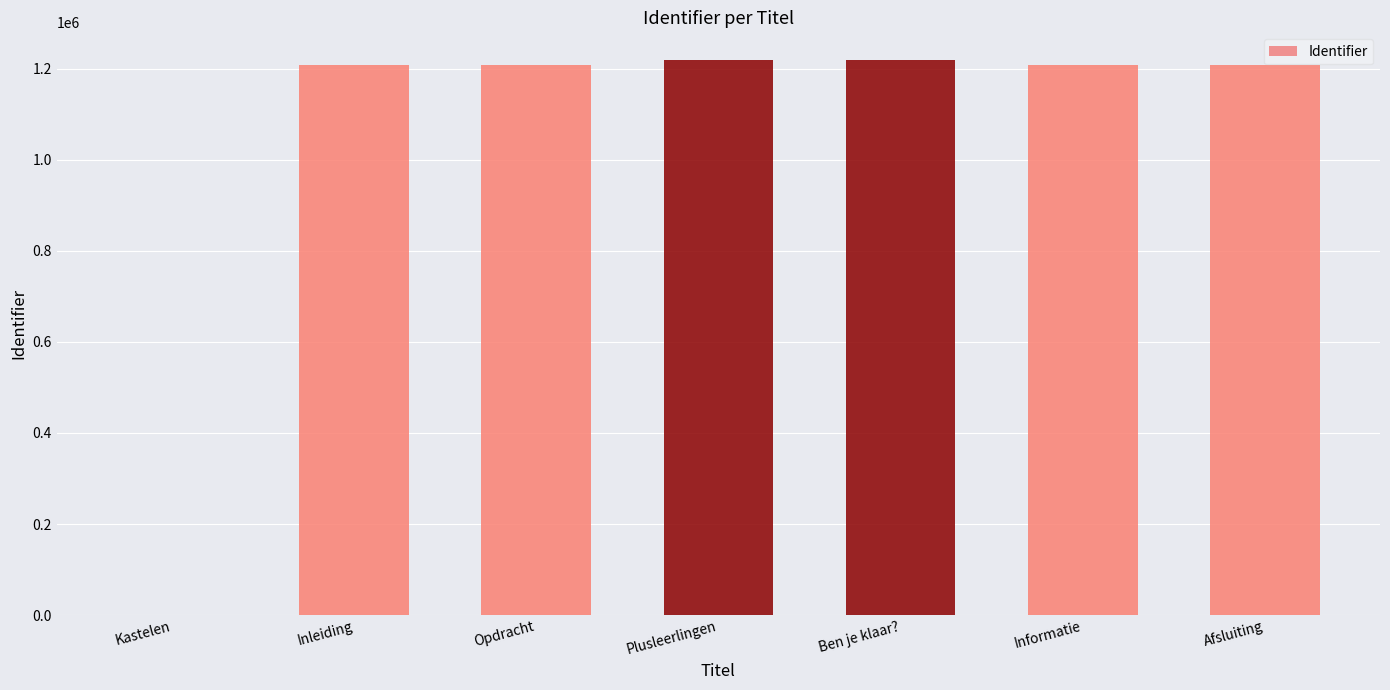

How many series are shown in this chart?

1